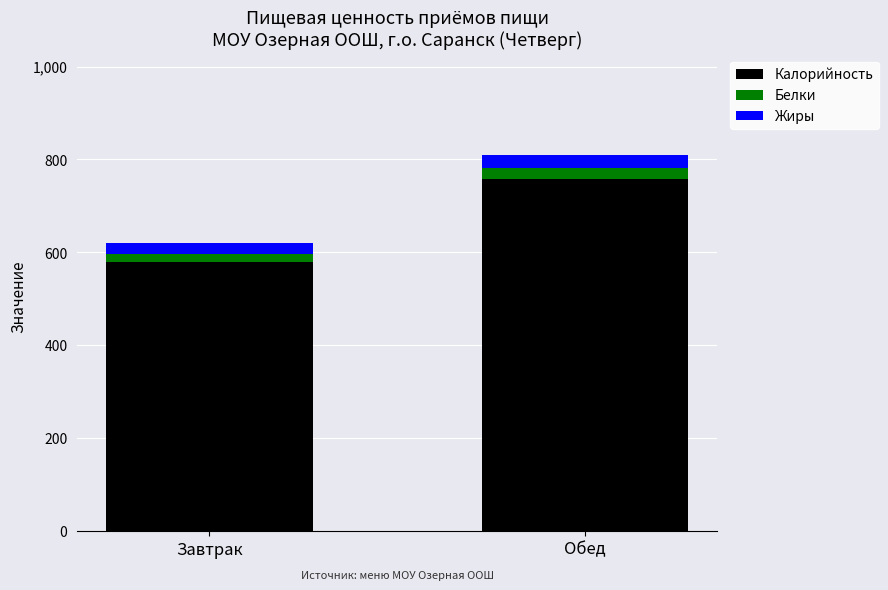

Reading right to left, what are the values for Калорийность?

757.2	578.6